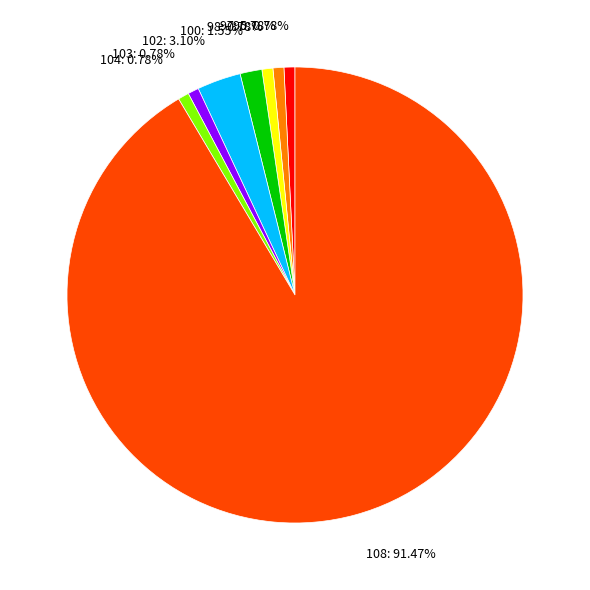

Is the sum of 103 and 100 greater than half?

No